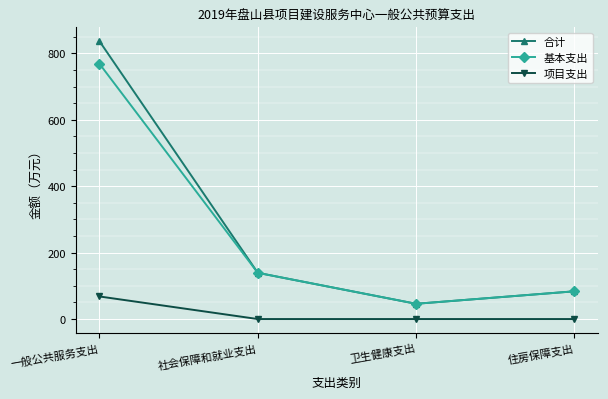

List the series in order of their peak value, lowest first.

项目支出, 基本支出, 合计